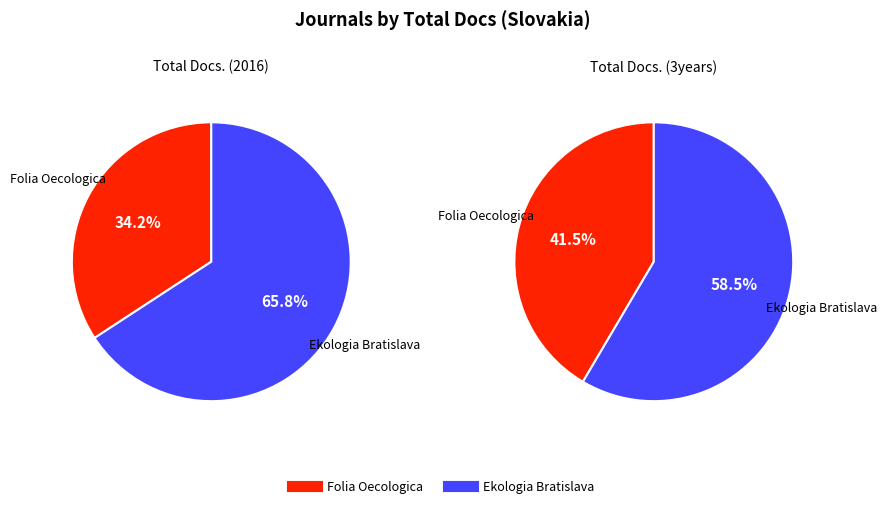

What is the smallest slice in the pie chart?

Folia Oecologica